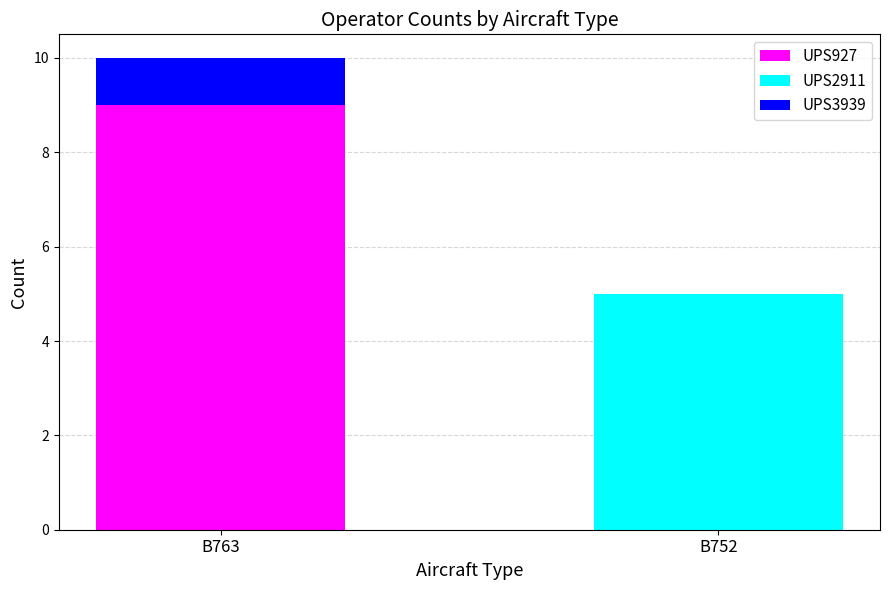

What value does the UPS927 series have at B763?

9